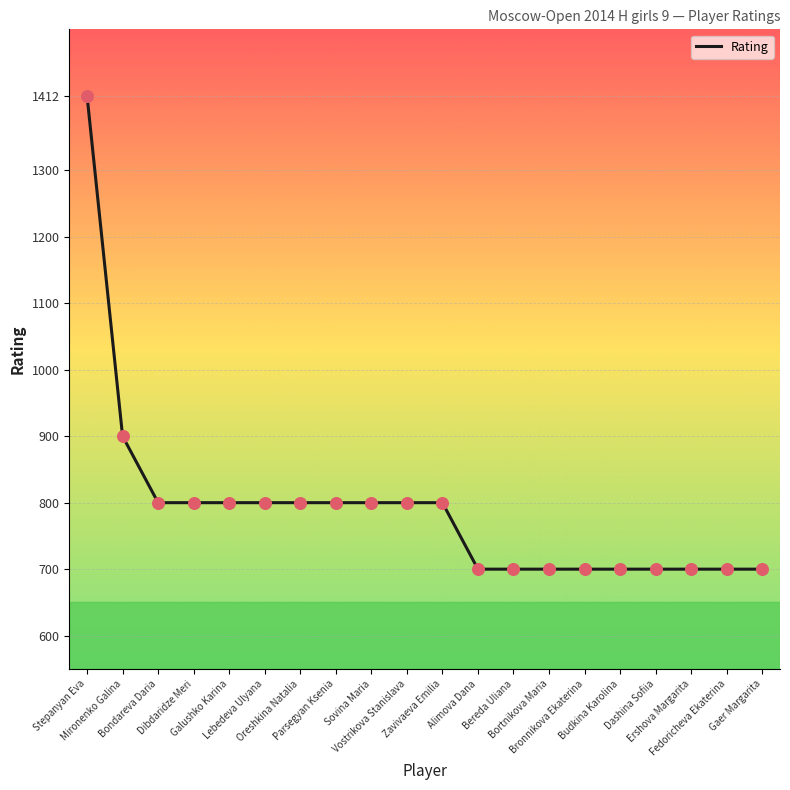

Approximately how many times larger is the value at Stepanyan Eva compared to Vostrikova Stanislava?

1.8